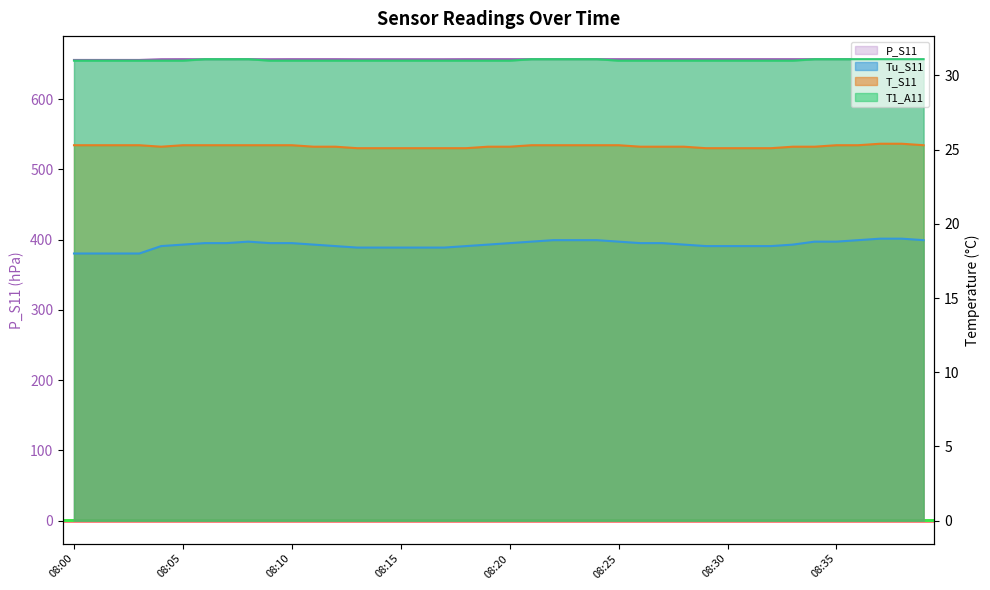

At 08:01, list the series in order from largest to smallest.

P_S11, T1_A11, T_S11, Tu_S11